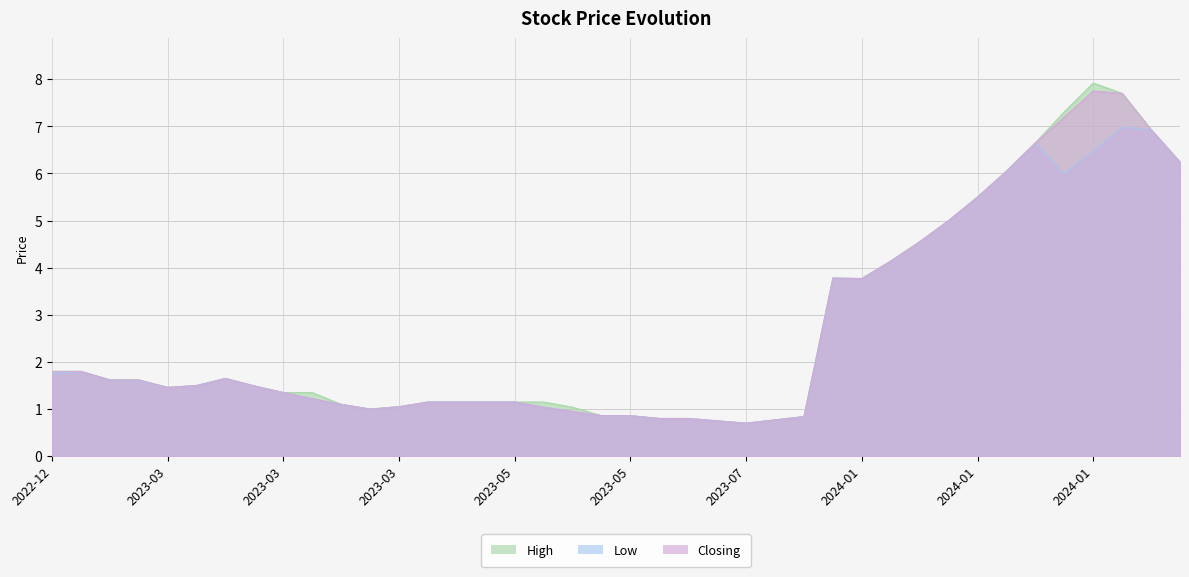

True or false: High has a value of 1.5 at 2023-03-22.

False